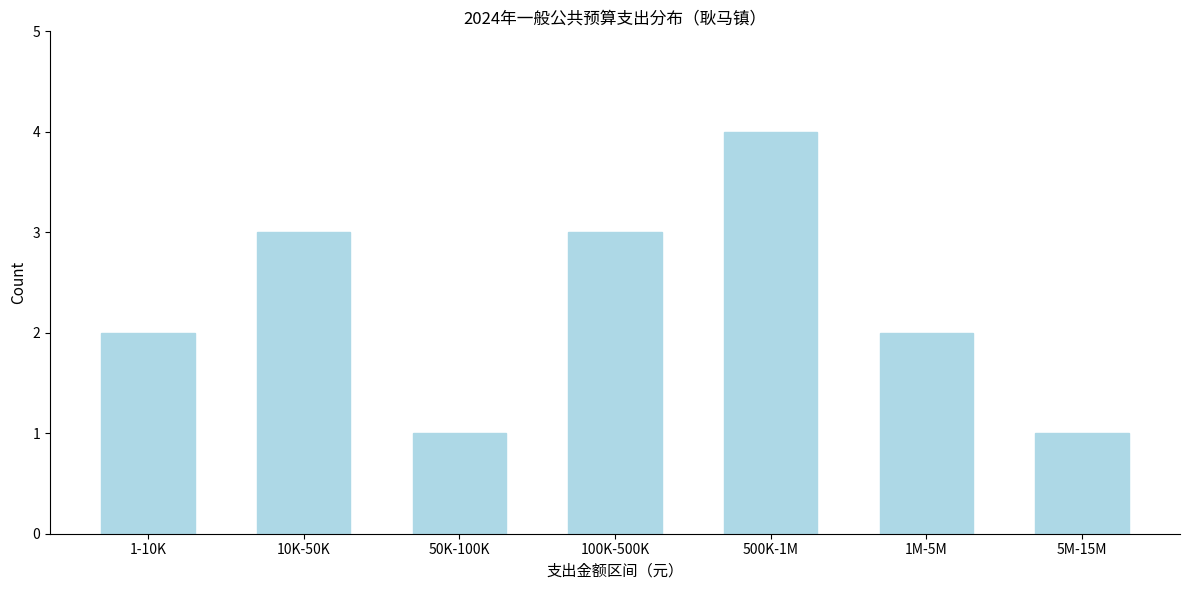

Reading left to right, transcribe all the data shown in this chart.

2	3	1	3	4	2	1